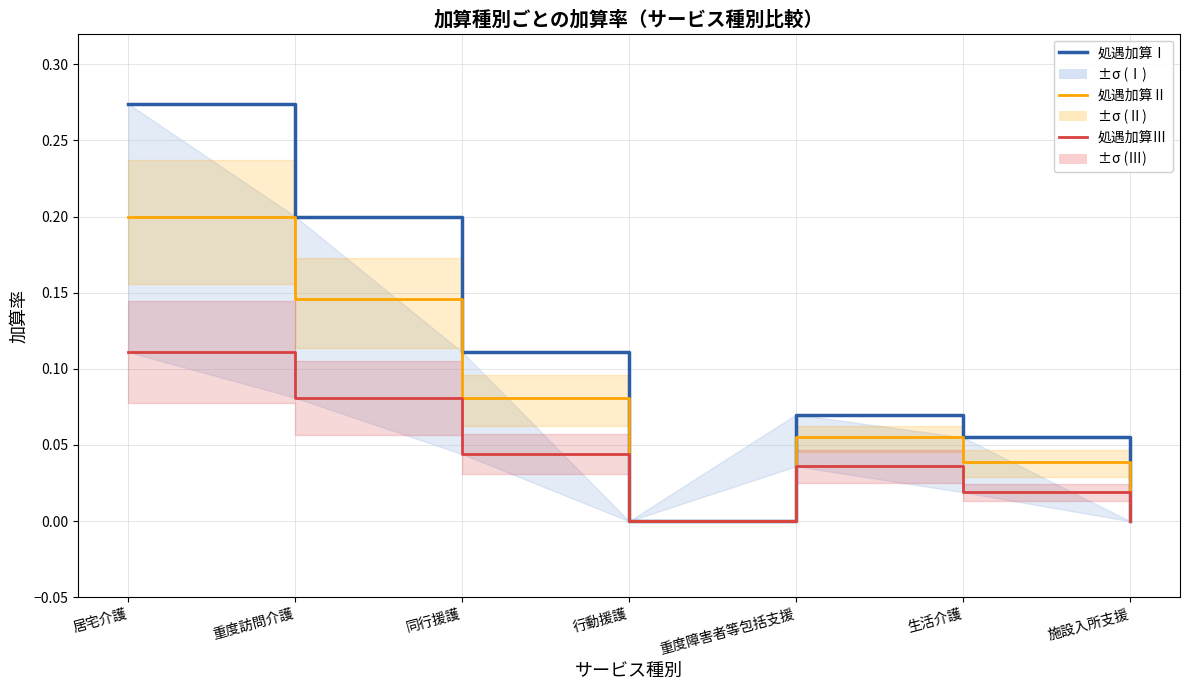

True or false: 処遇加算Ⅱ and 処遇加算Ⅰ cross at least once.

False